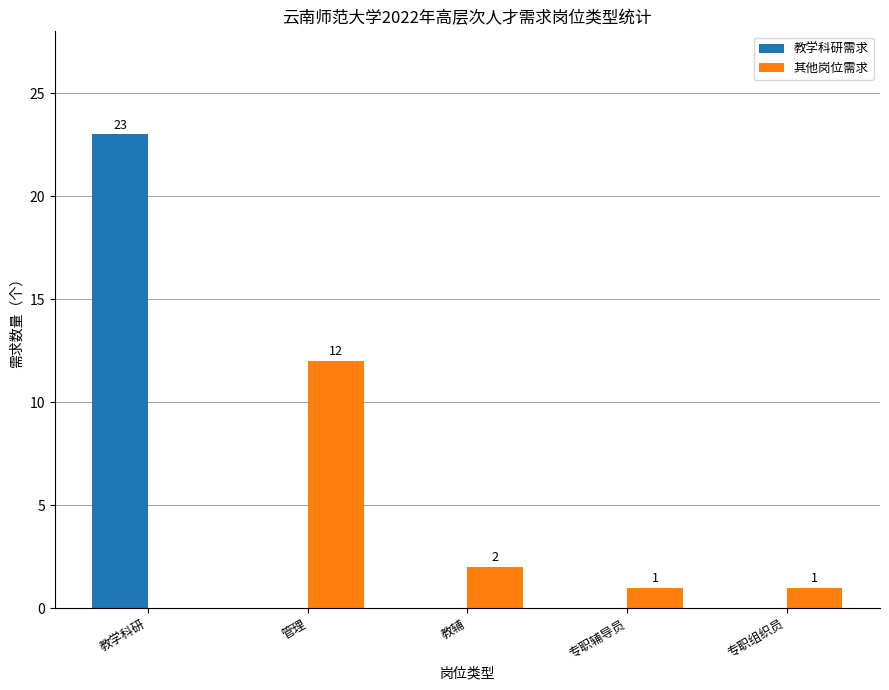

How many data points in 教学科研需求 are above 0?

1